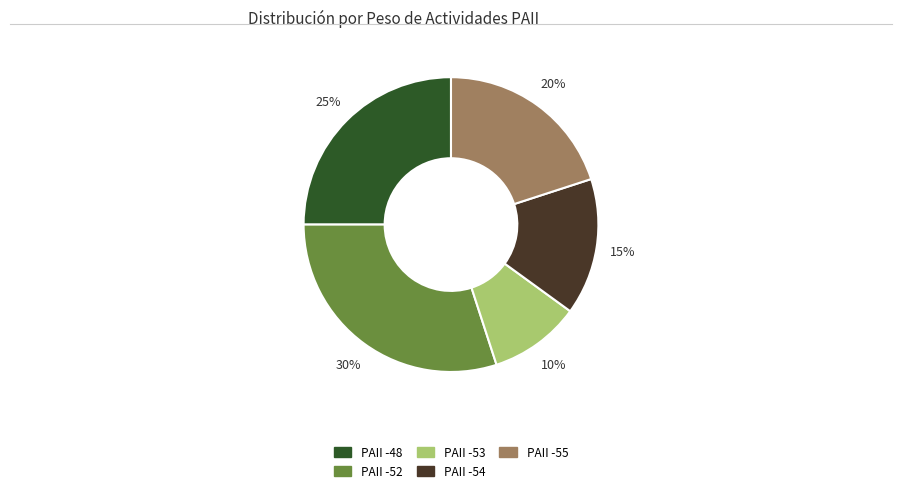

To the nearest percent, what is the average slice percentage?

20%